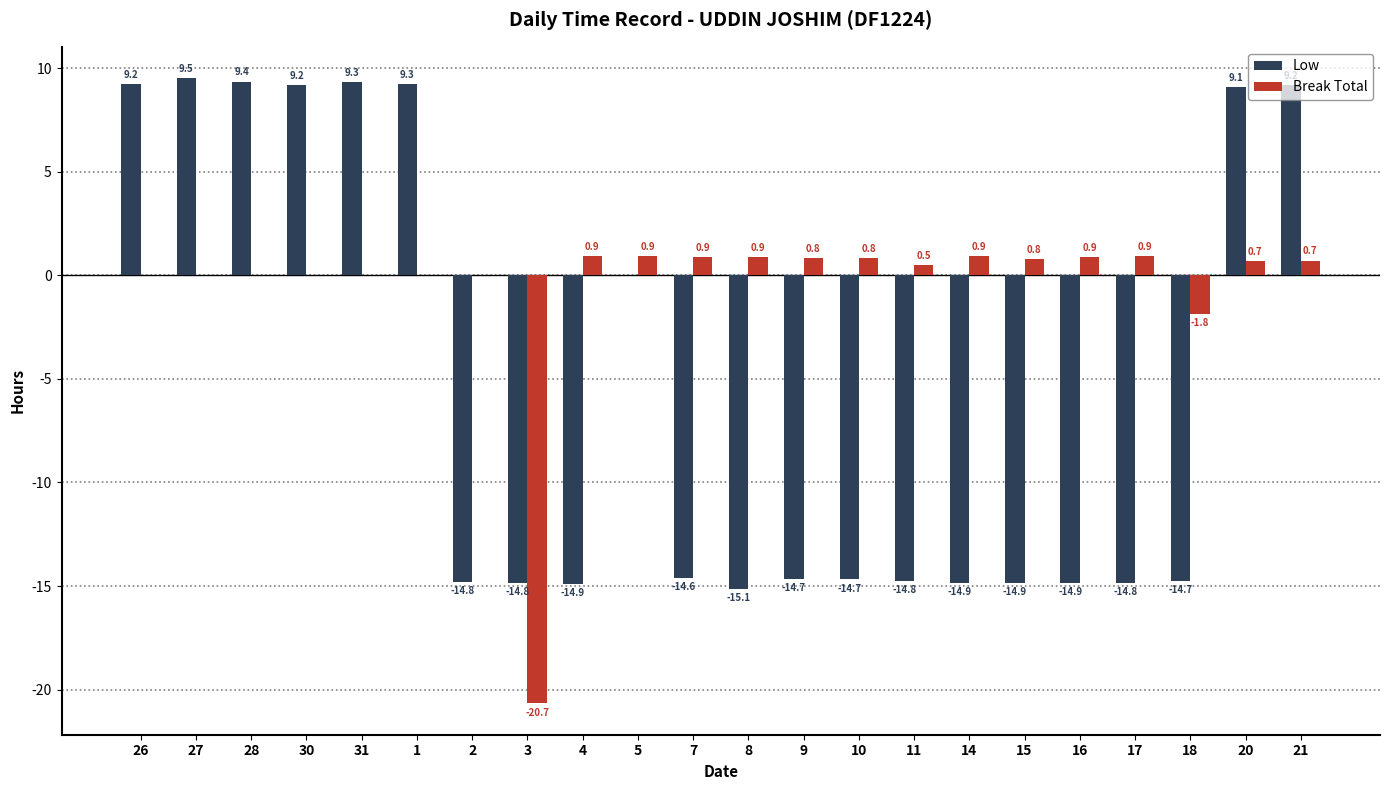

What is the spread (max minus min) of values at 30?

9.2